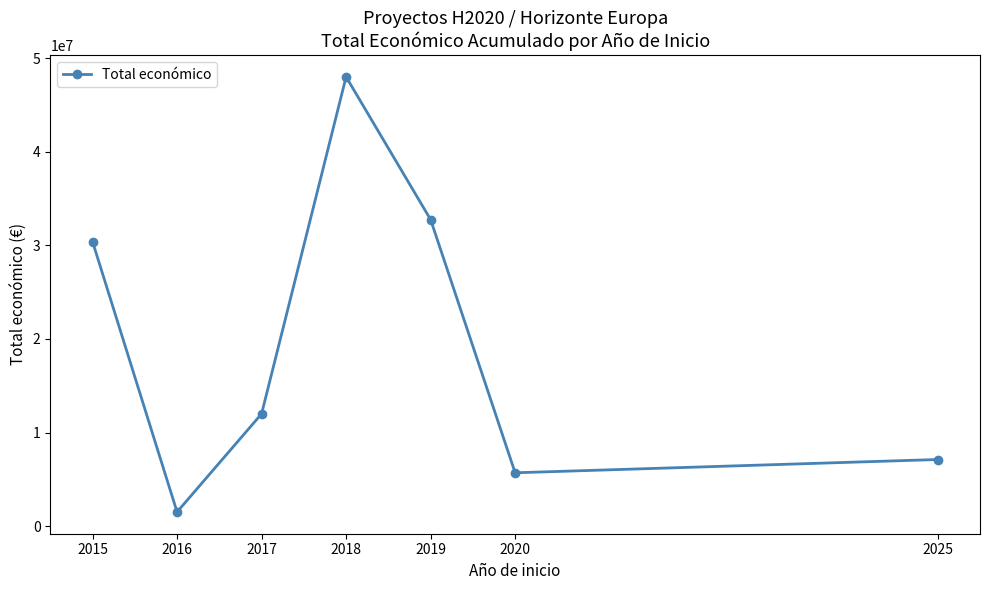

Where is the first local maximum?

2018